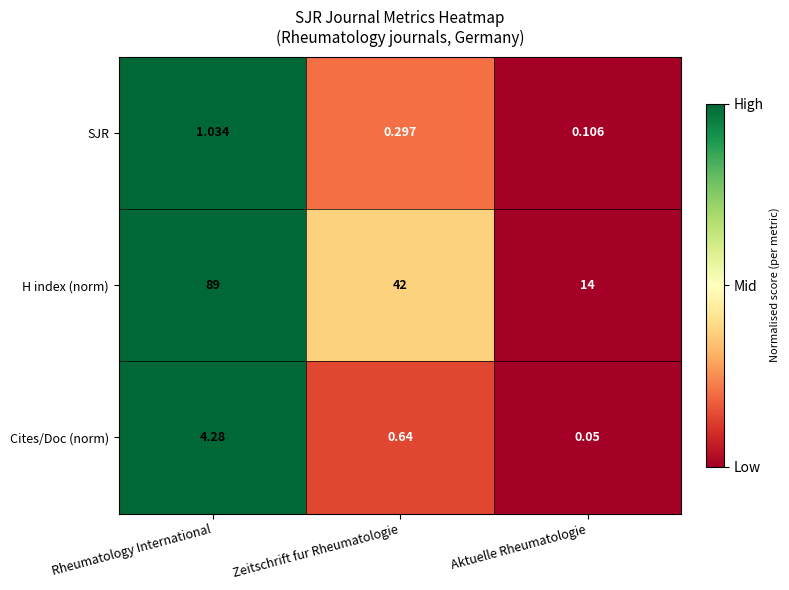

At which label is SJR closest to 0?

Aktuelle Rheumatologie